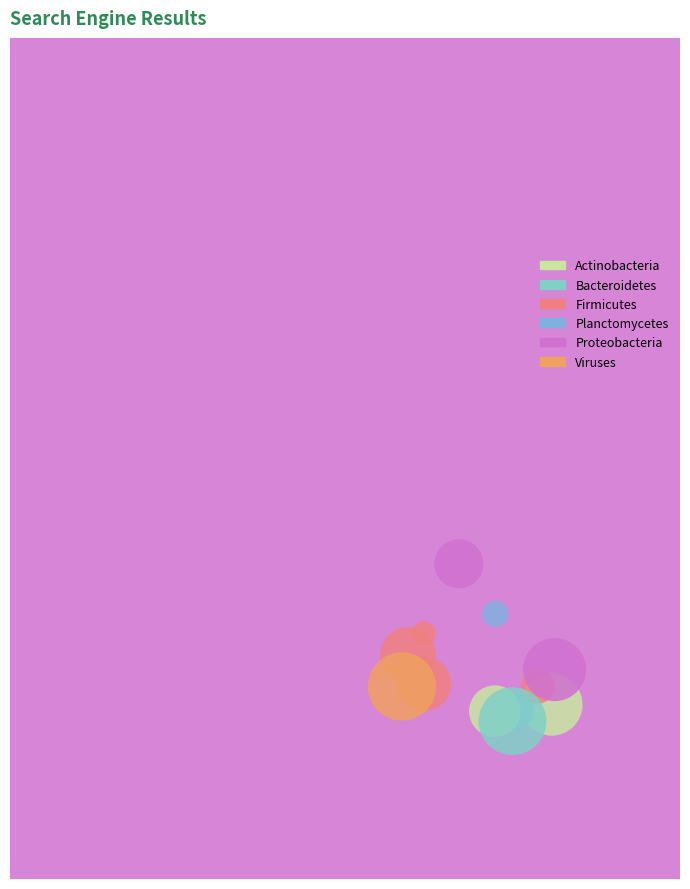

Does 2013-06-17 represent more than half of the total?

No